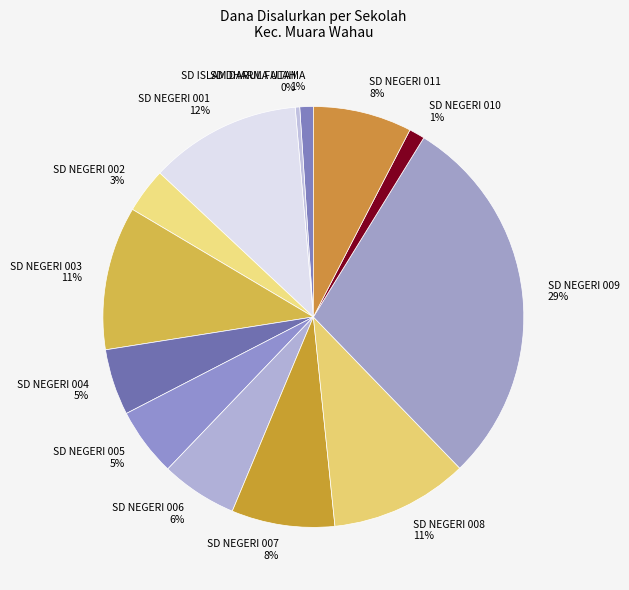

Combined, do SD NEGERI 004 5% and SD NEGERI 006 6% account for over 50%?

No